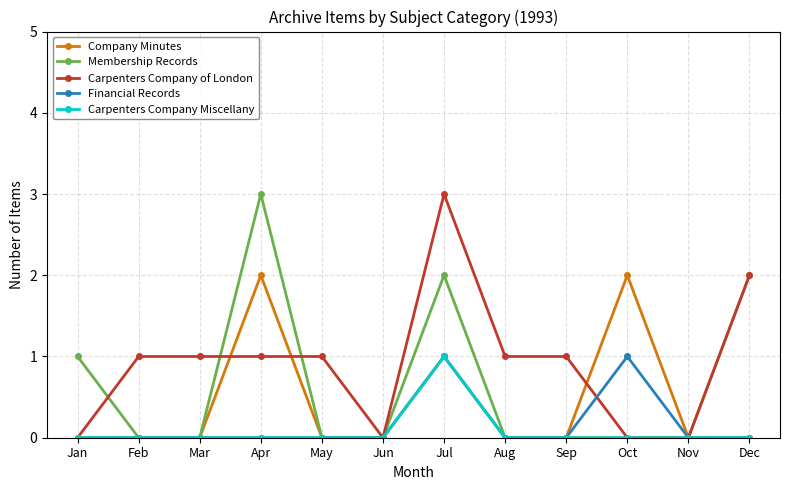

What is the sum of all Carpenters Company of London values?

11